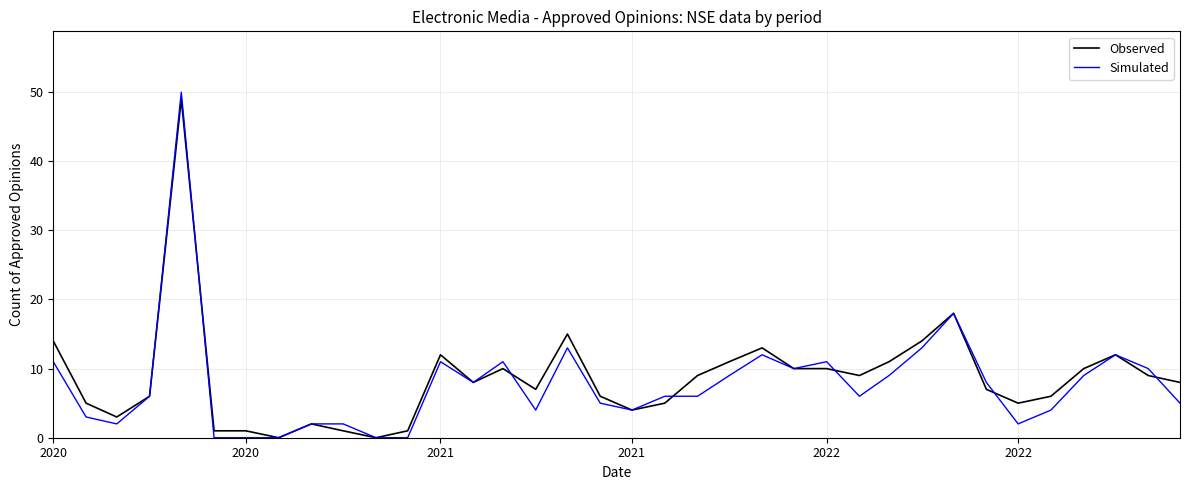

Which series has the largest range (max minus min)?

Simulated